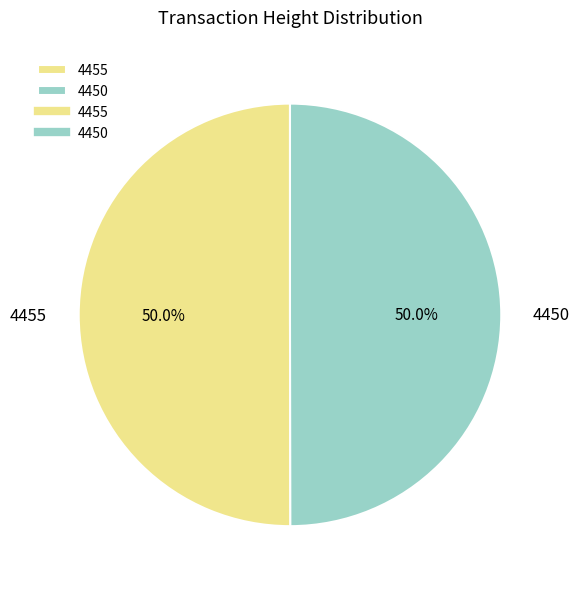

What is the ratio of the value at 4450 to the value at 4455?

1.0